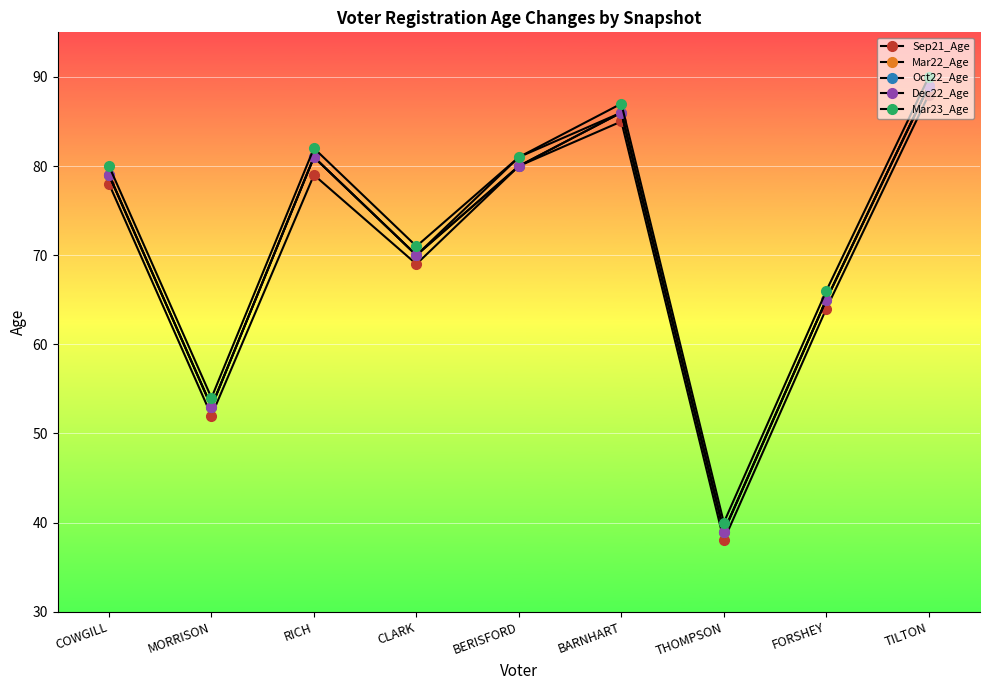

True or false: Oct22_Age and Mar23_Age intersect in this chart.

False